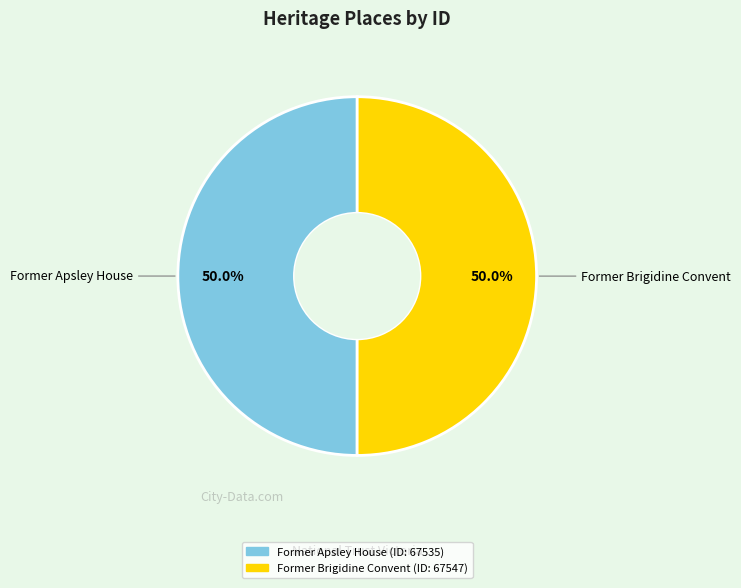

What is the ratio of the value at Former Apsley House to the value at Former Brigidine Convent?

1.0